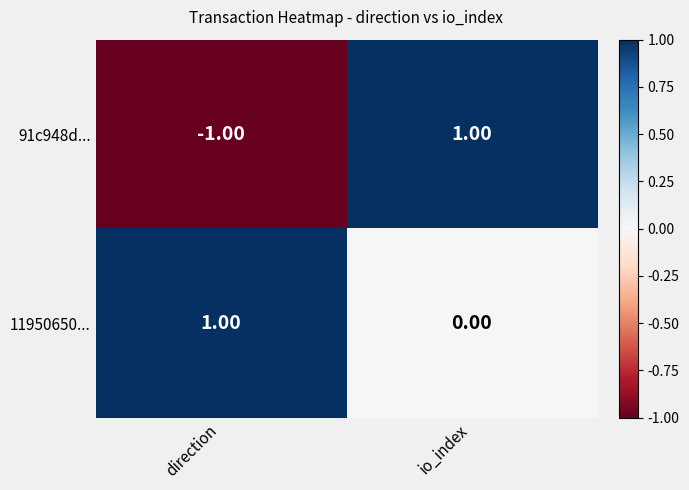

Which series has the largest range (max minus min)?

91c948d...